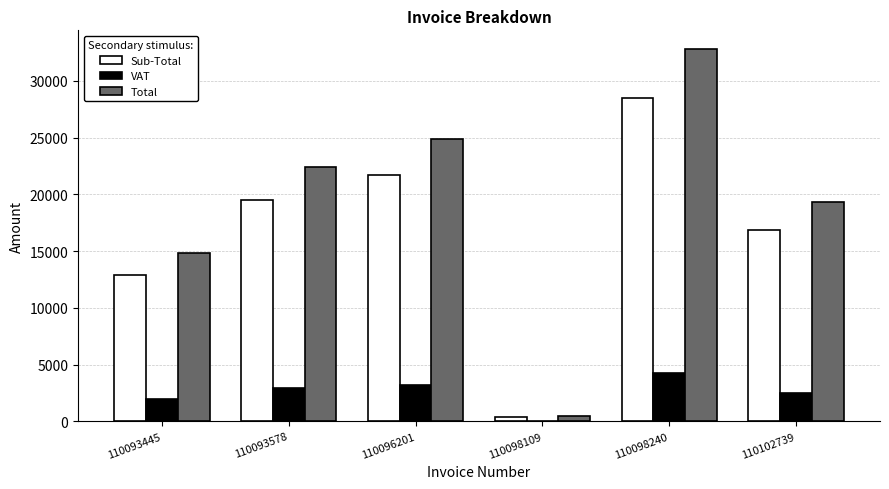

How many data points does each series have?

6